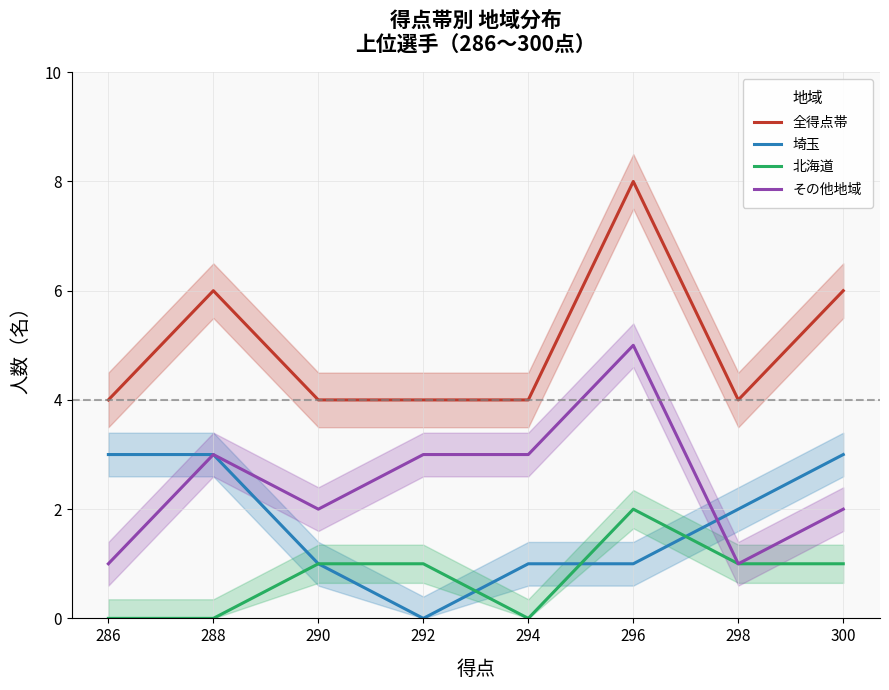

List the series in order of their overall mean, highest first.

全得点帯, その他地域, 埼玉, 北海道